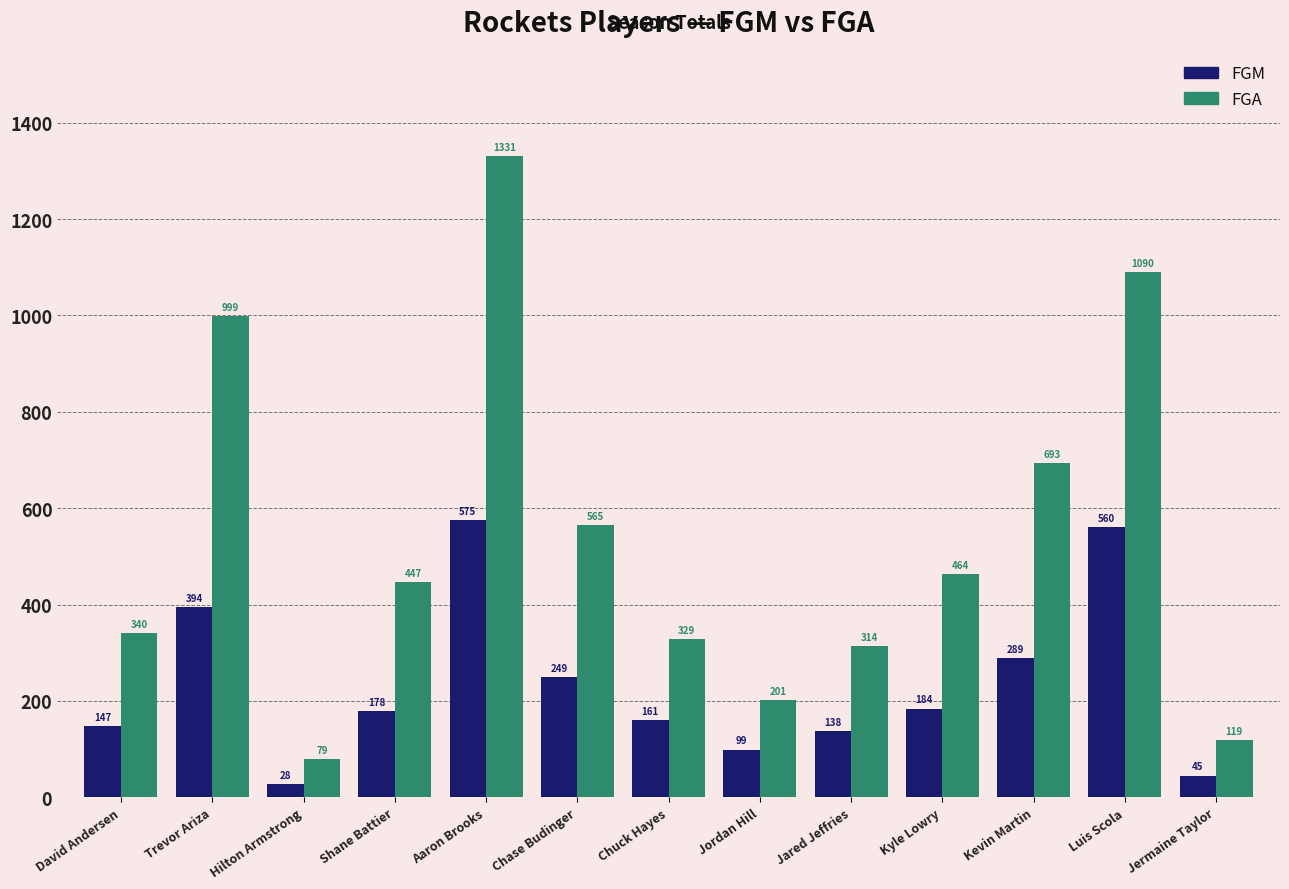

What is the greatest value displayed?

1331